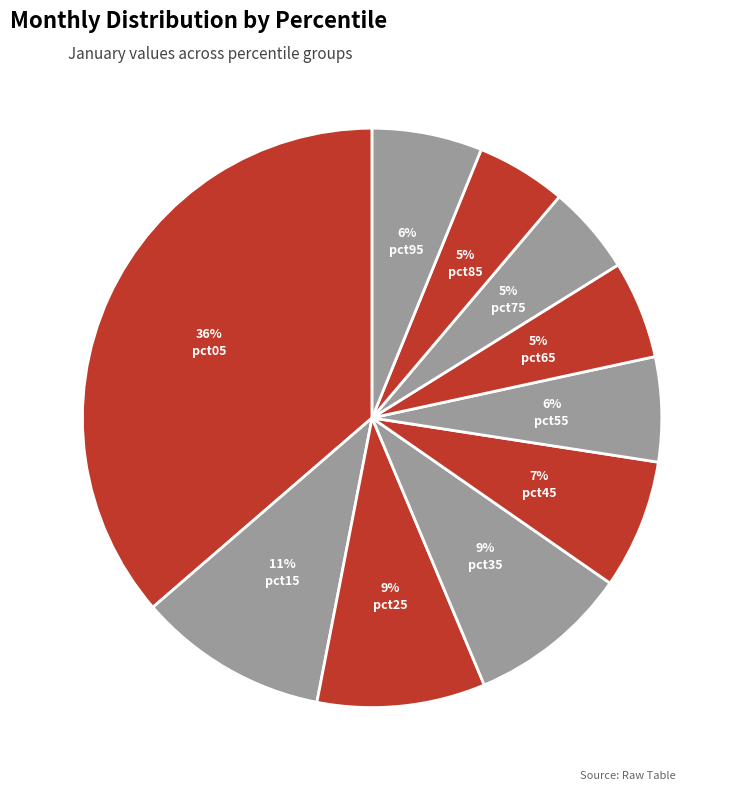

Which category has the biggest portion of the pie?

pct05